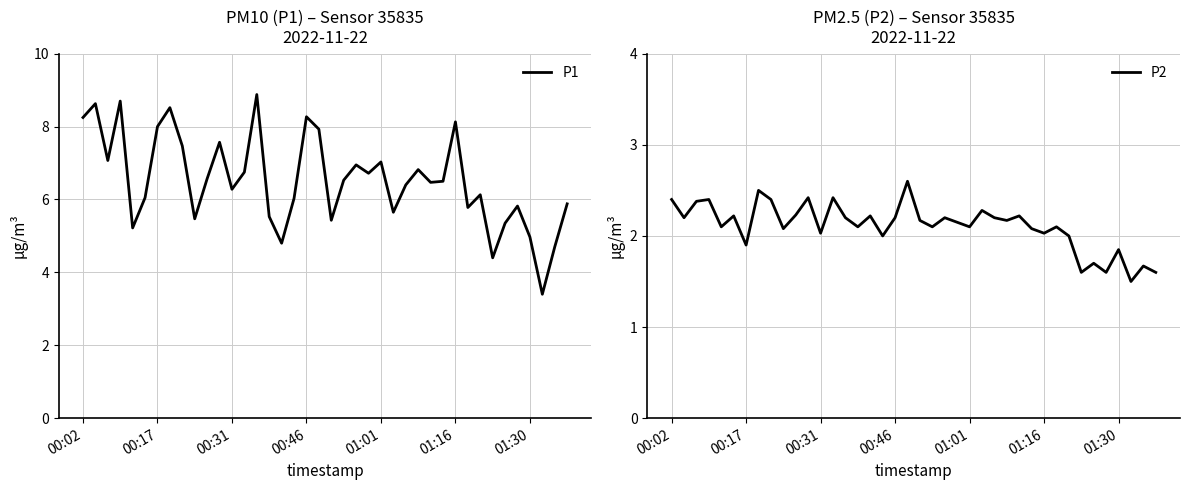

Which series has the widest spread of values?

P1